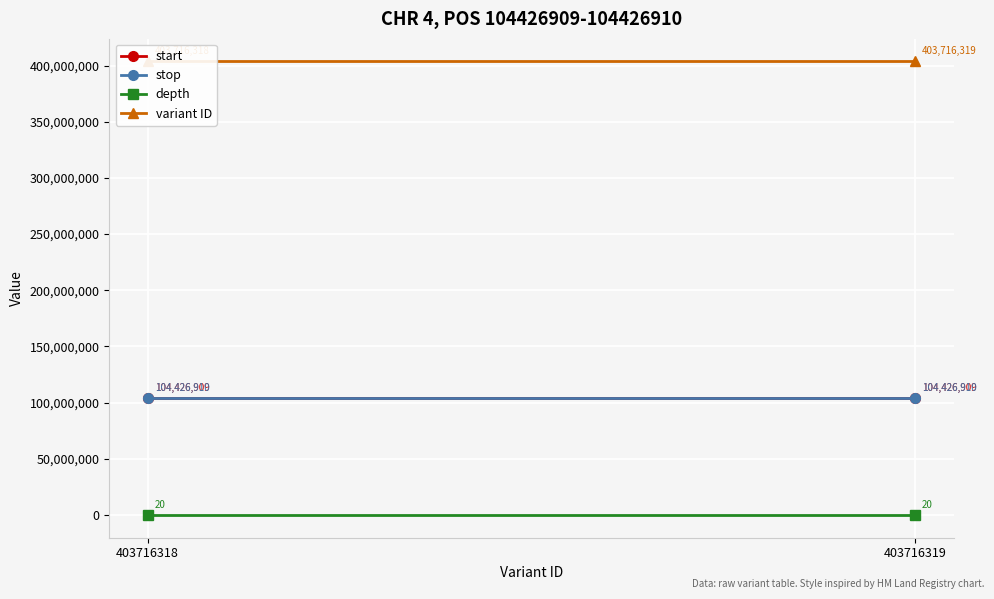

Which series changed the most between 403716318 and 403716319?

variant ID